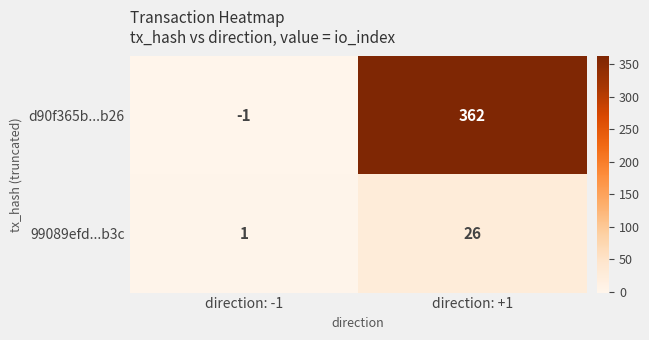

Reading right to left, extract all data points from this chart.

d90f365b...b26: direction: +1=362	direction: -1=-1
99089efd...b3c: direction: +1=26	direction: -1=1